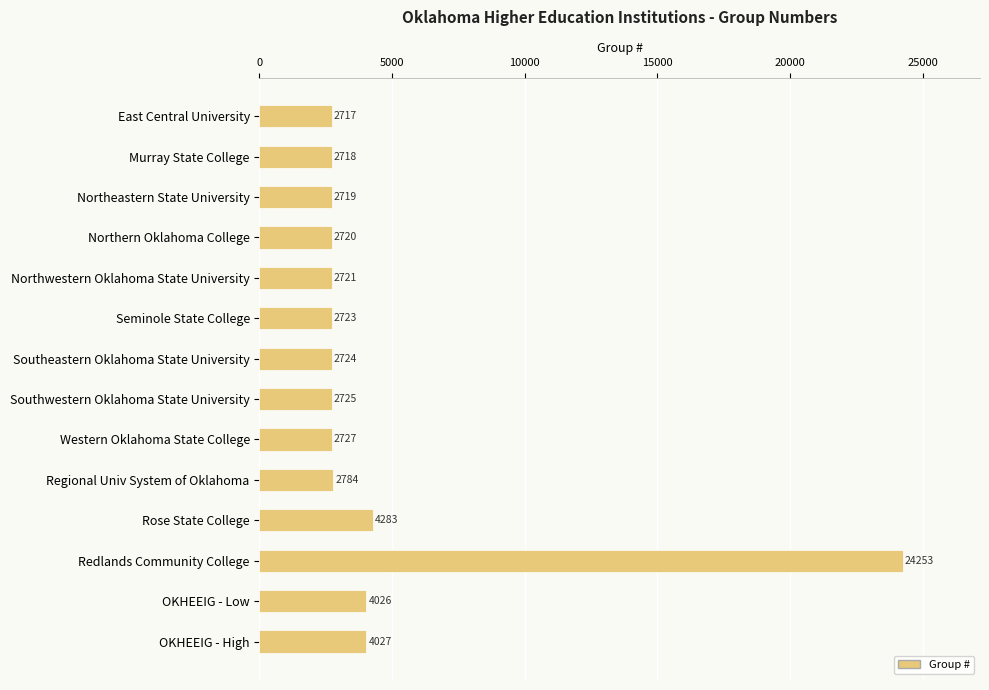

What value does the data have at Northeastern State University, to the nearest 10?

2720